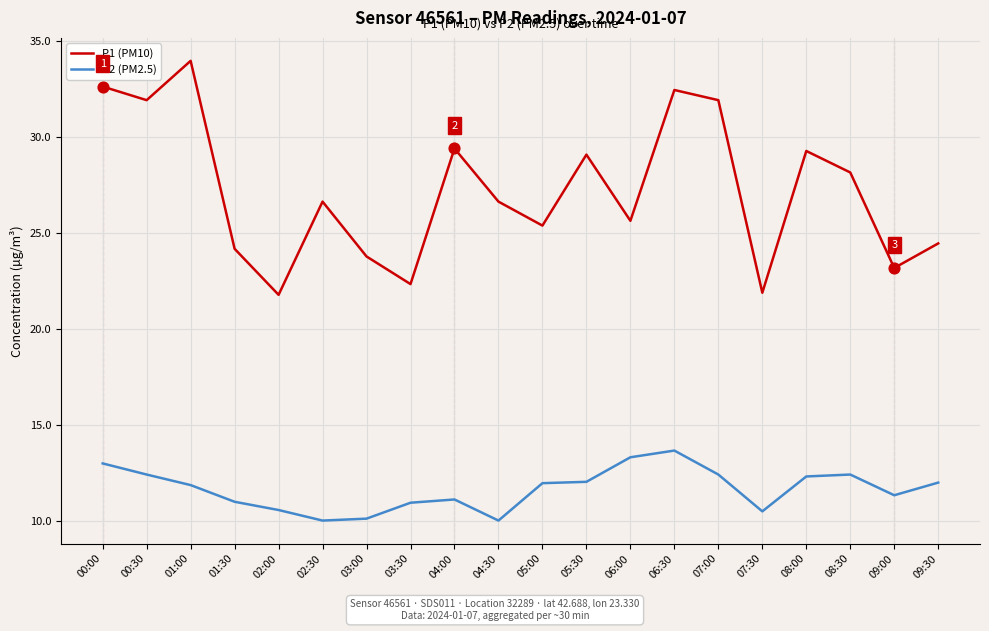

Which series has the widest spread of values?

P1 (PM10)